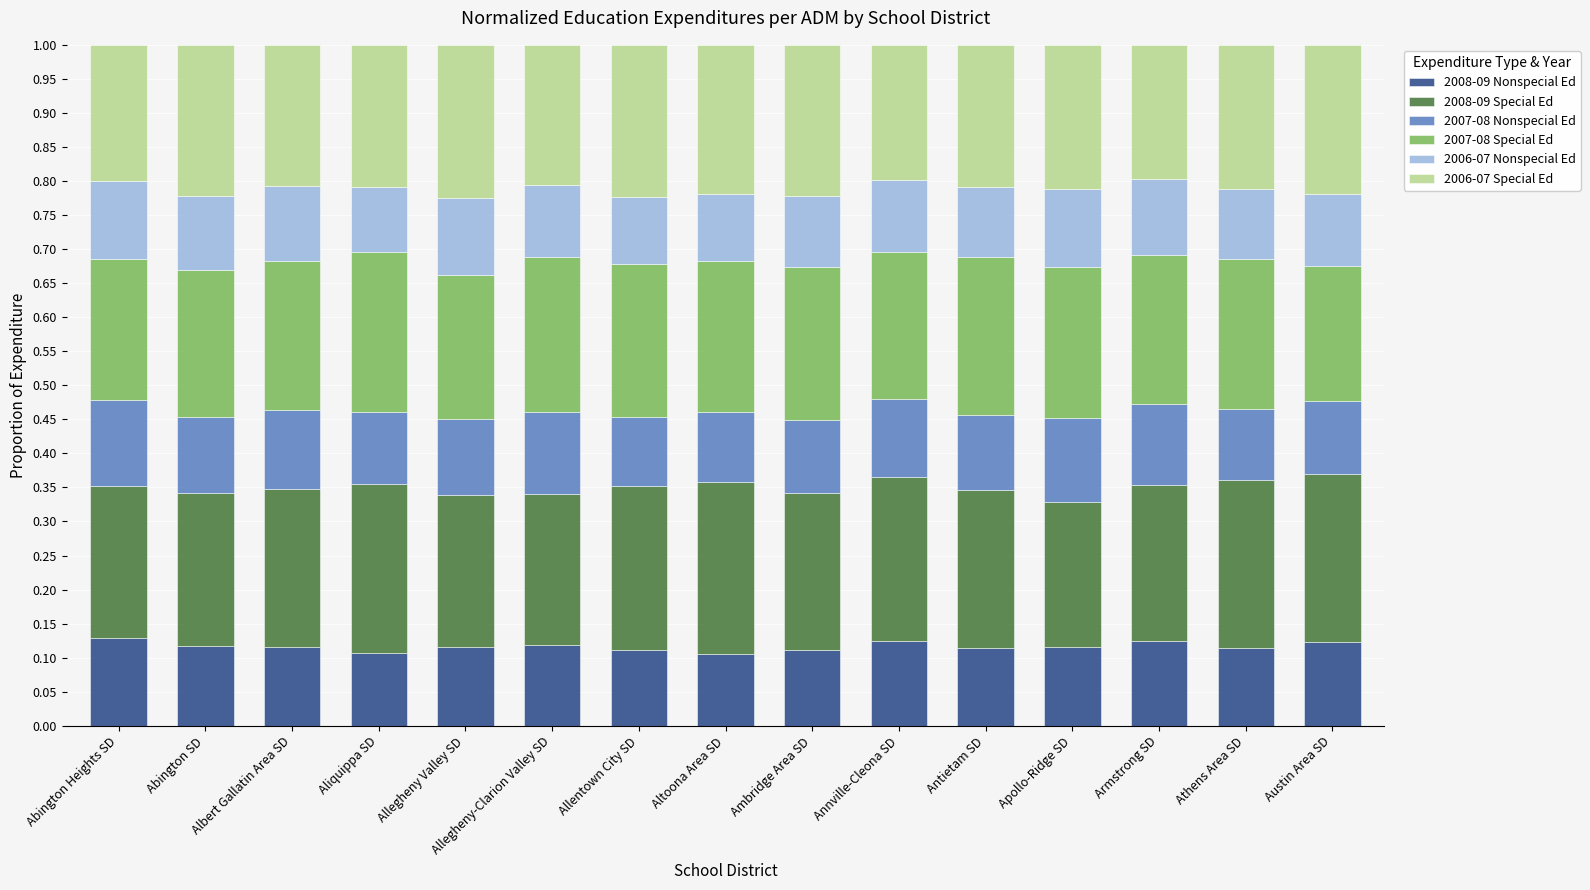

What is the total value across all series at Abington SD?

1.0